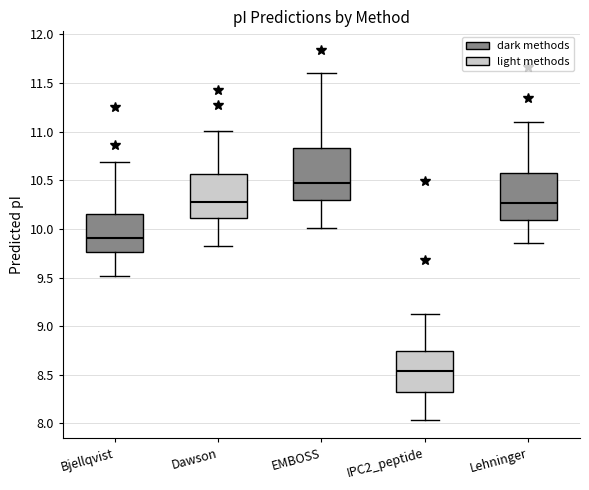

Which box has the lowest median line?

IPC2_peptide